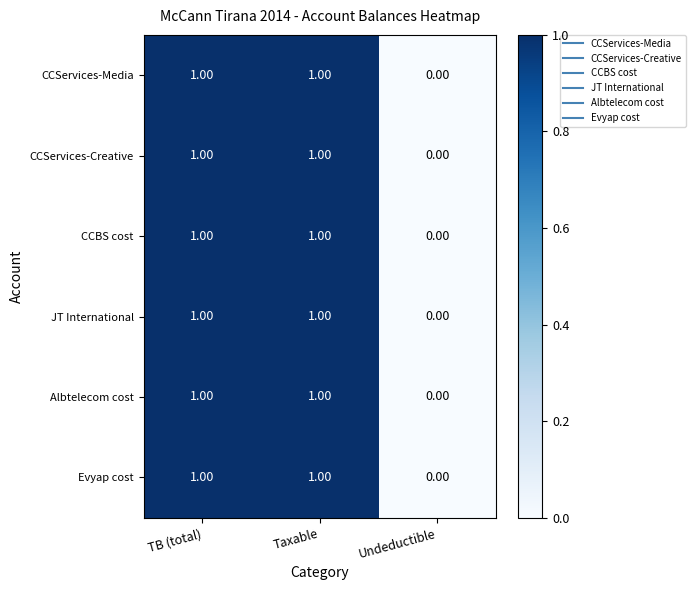

Is the value of Evyap cost at Undeductible greater than the value of CCServices-Media at TB (total)?

No